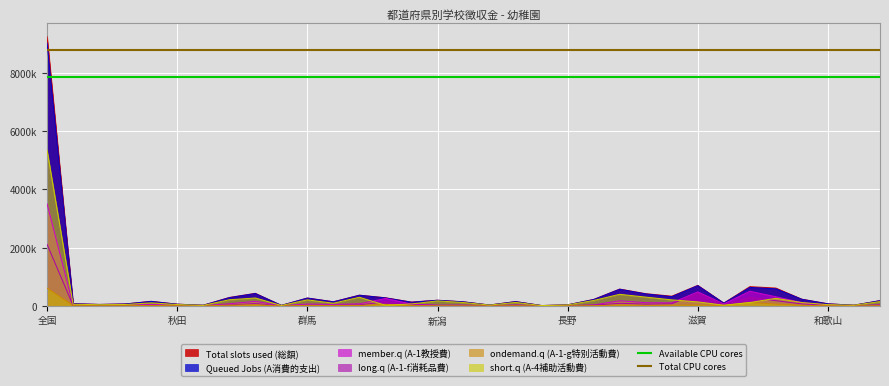

What is the maximum value shown in the chart?

8788851.8